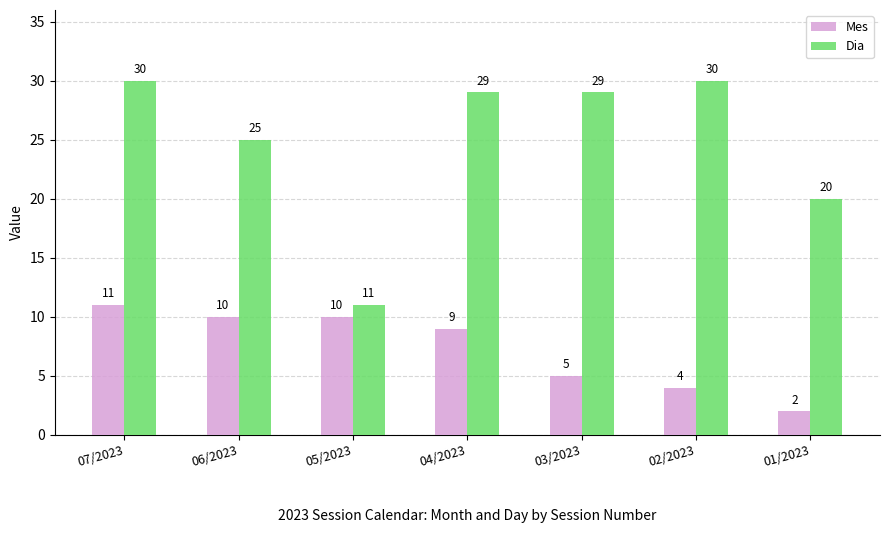

Are the bars horizontal?

No